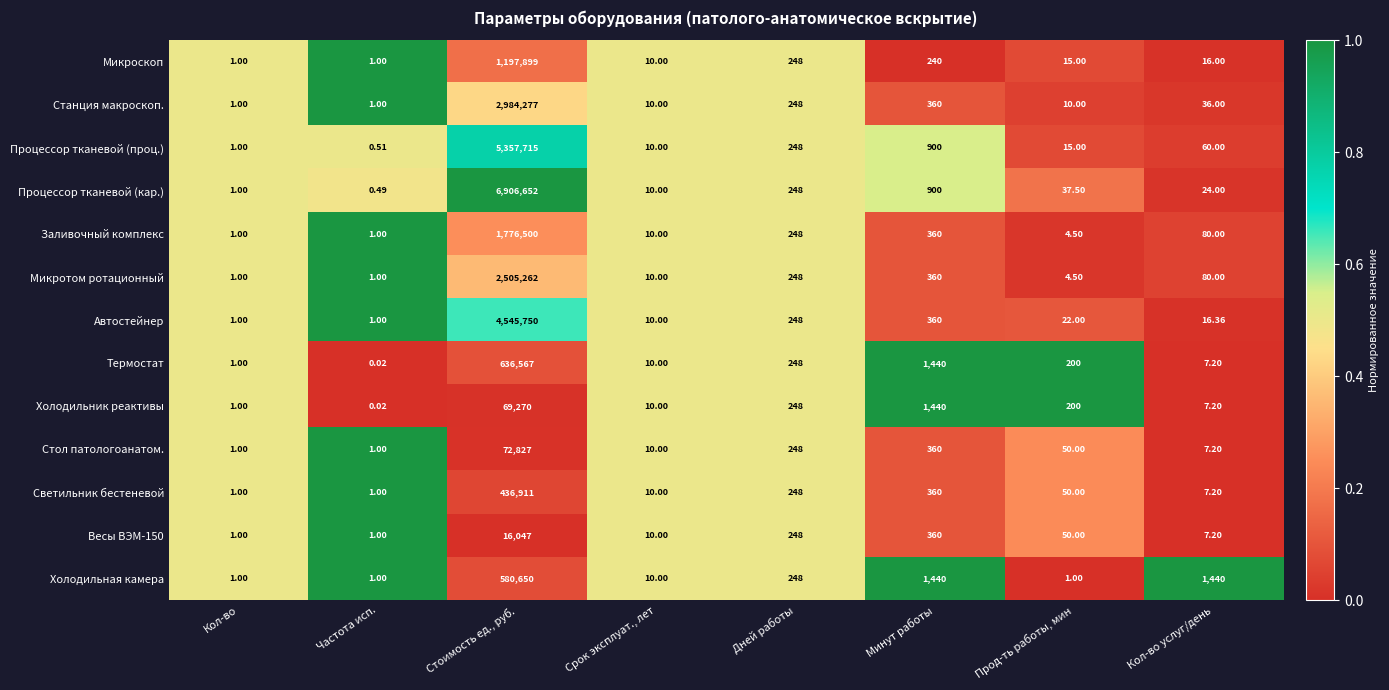

How many data points in Микроскоп are less than 16?

4